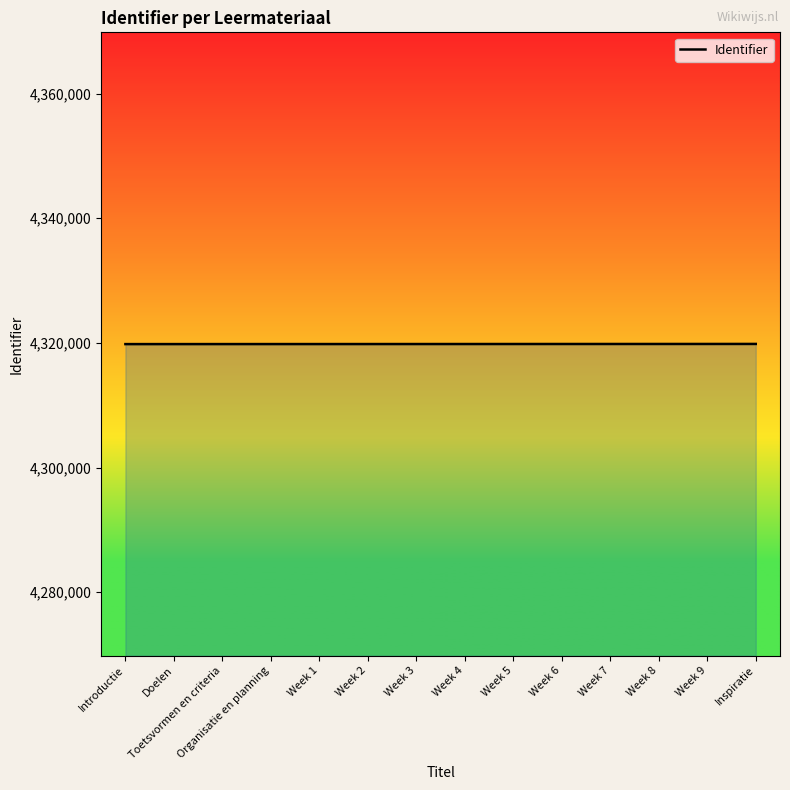

The chart shows a value of 4319810 at Organisatie en planning. True or false?

True